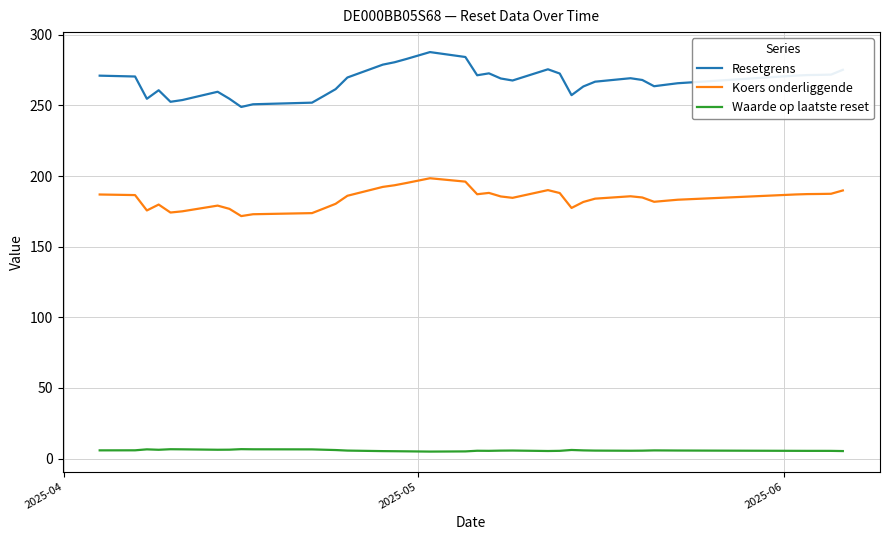

True or false: Resetgrens and Waarde op laatste reset intersect in this chart.

False